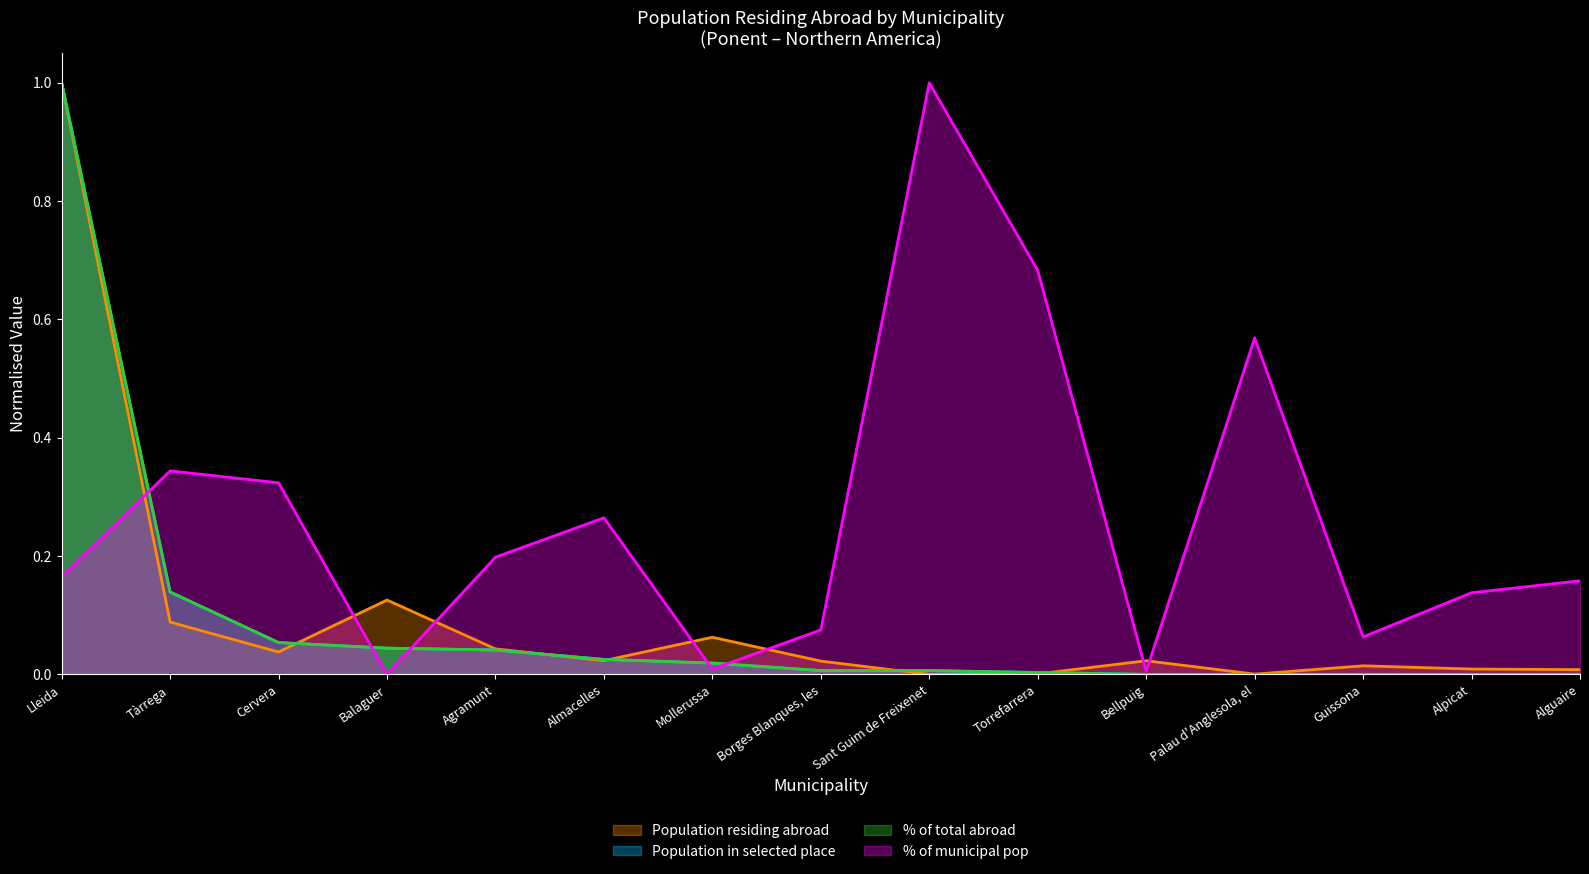

What is the difference between the maximum and minimum values in the % of municipal pop (col4) series?

1.0